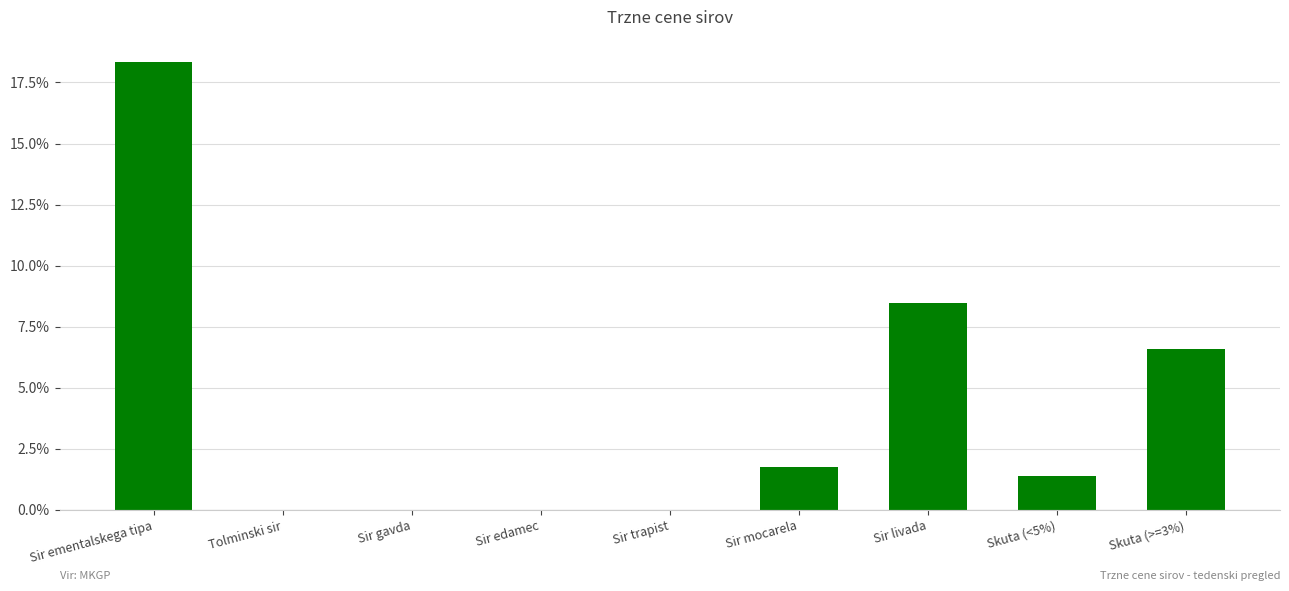

Is it true that the value at Skuta (<5%) is 0.0?

False